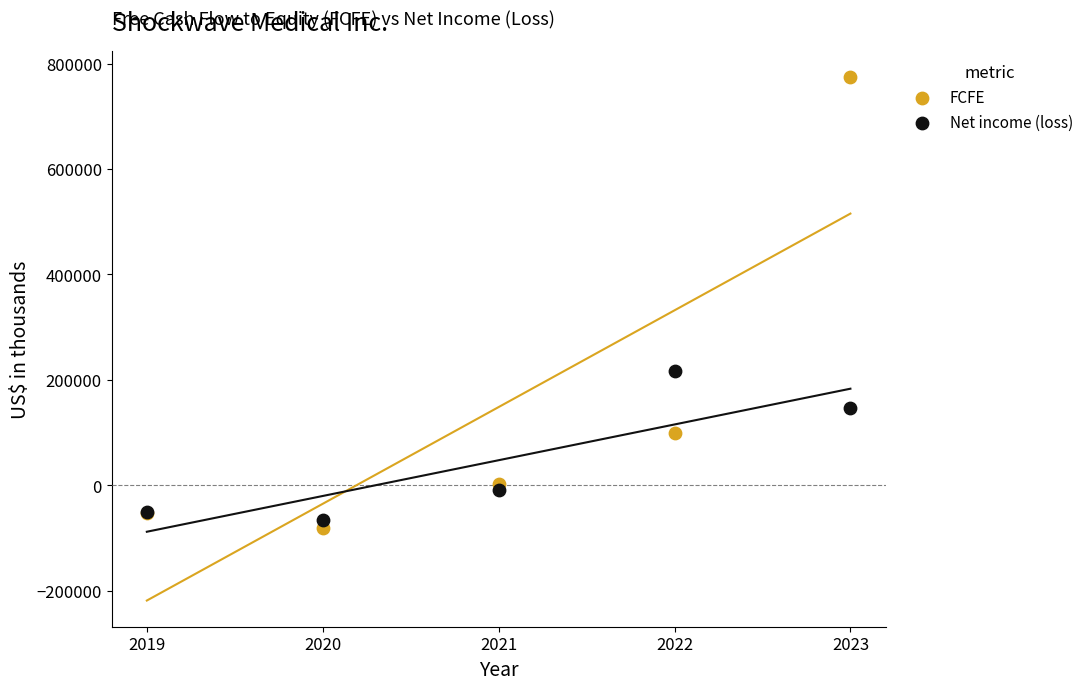

In the FCFE series, what Y value is closest to 346994?

98579